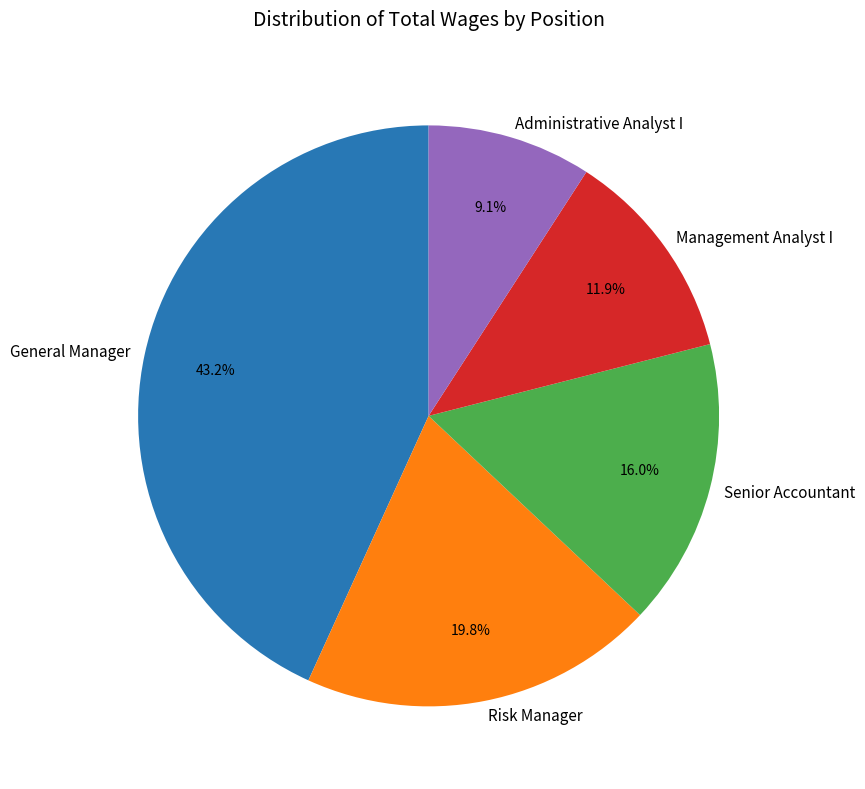

To the nearest percent, what is the difference between the Administrative Analyst I and Risk Manager slice percentages?

11%